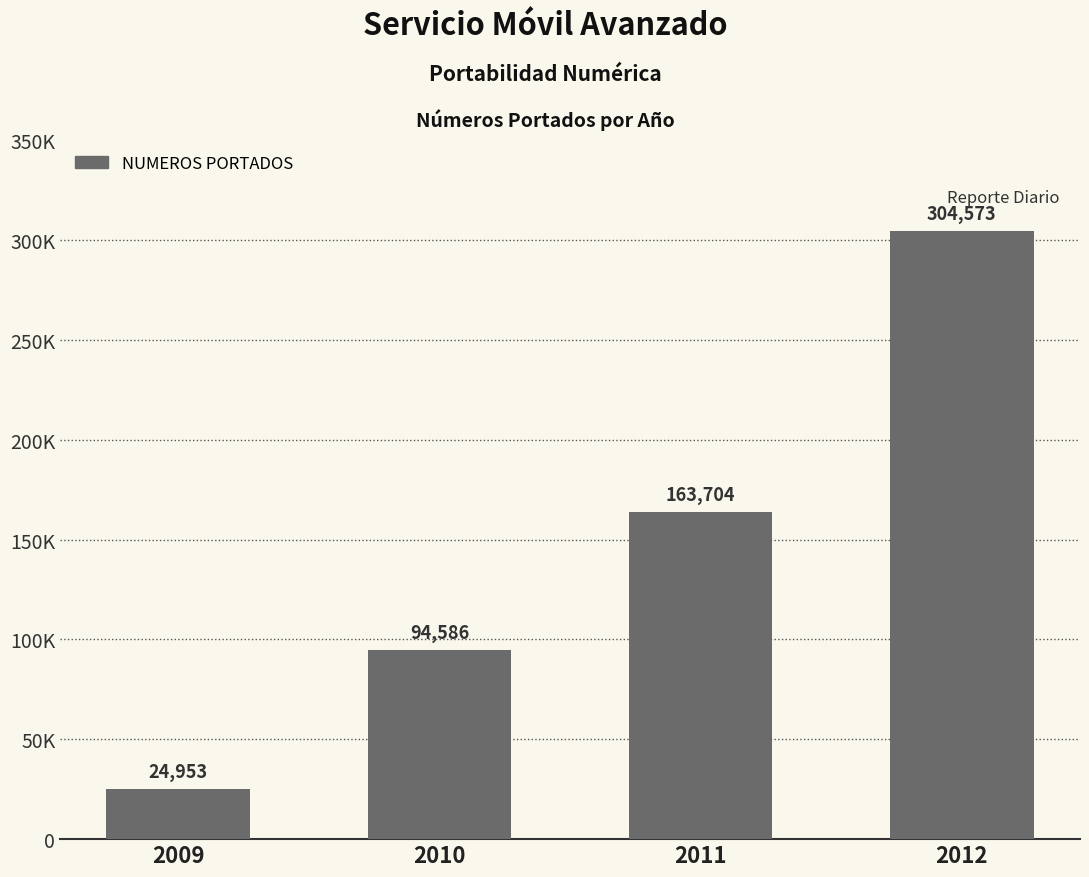

Which label corresponds to the smallest value in the chart?

2009